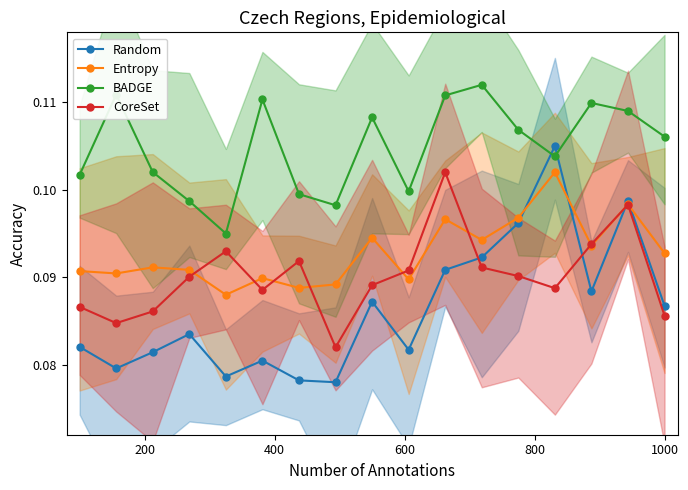

How many interior local peaks does the BADGE series have?

5